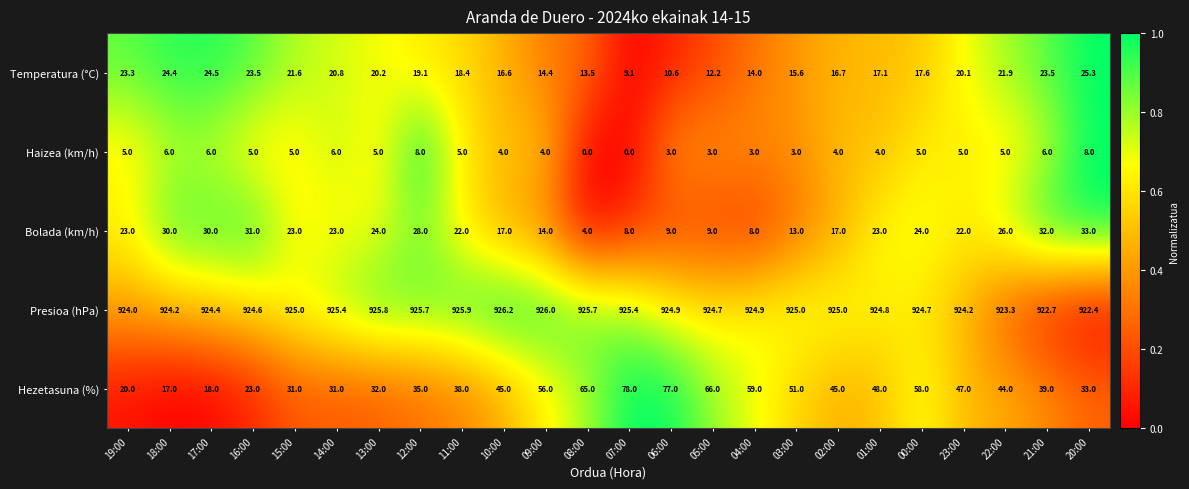

Rank the series by their maximum value, from lowest to highest.

Haizea (km/h), Temperatura (°C), Bolada (km/h), Hezetasuna (%), Presioa (hPa)